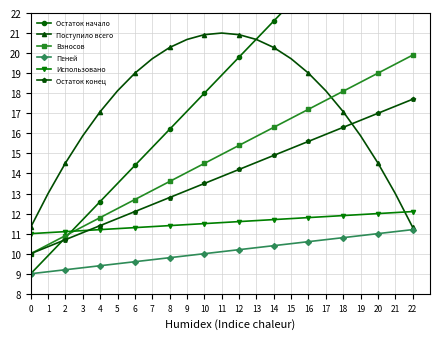

List the series in order of their peak value, highest first.

Остаток начало, Поступило всего, Взносов, Остаток конец, Использовано, Пеней